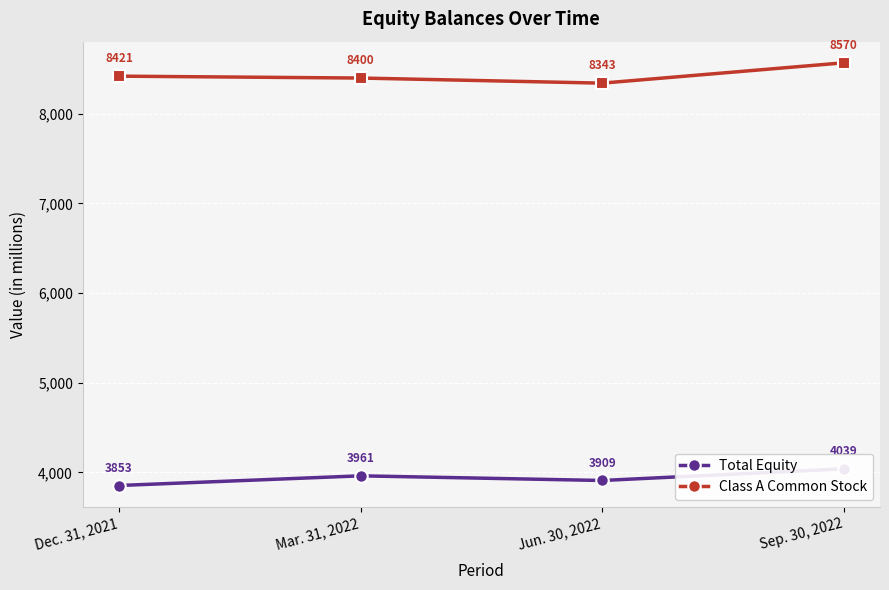

Reading left to right, what are all the values shown in this chart?

Total Equity: Dec. 31, 2021=3853	Mar. 31, 2022=3961	Jun. 30, 2022=3909	Sep. 30, 2022=4039
Class A Common Stock: Dec. 31, 2021=8421	Mar. 31, 2022=8400	Jun. 30, 2022=8343	Sep. 30, 2022=8570